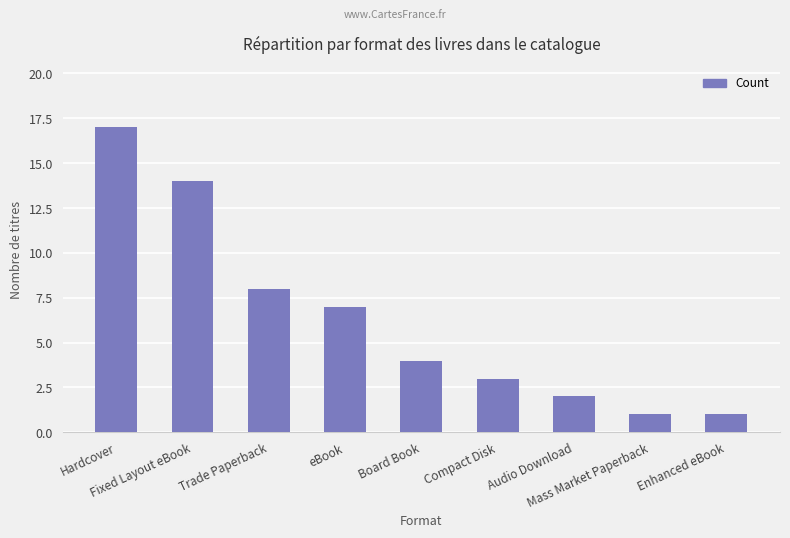

What is the sum of all values?

57